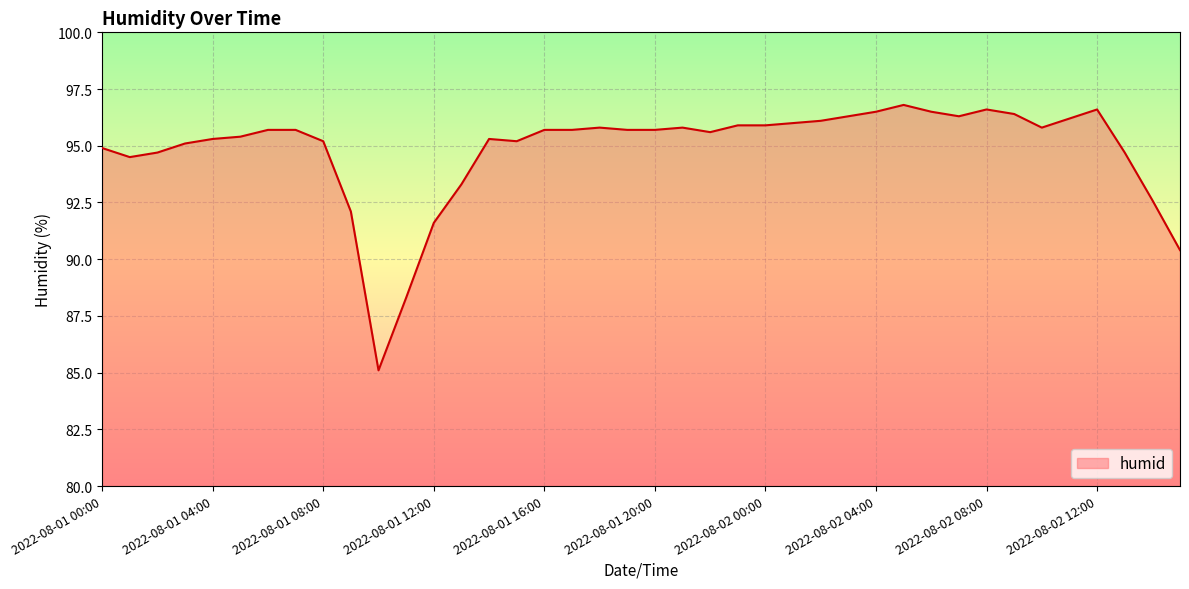

What is the greatest value displayed?

96.8